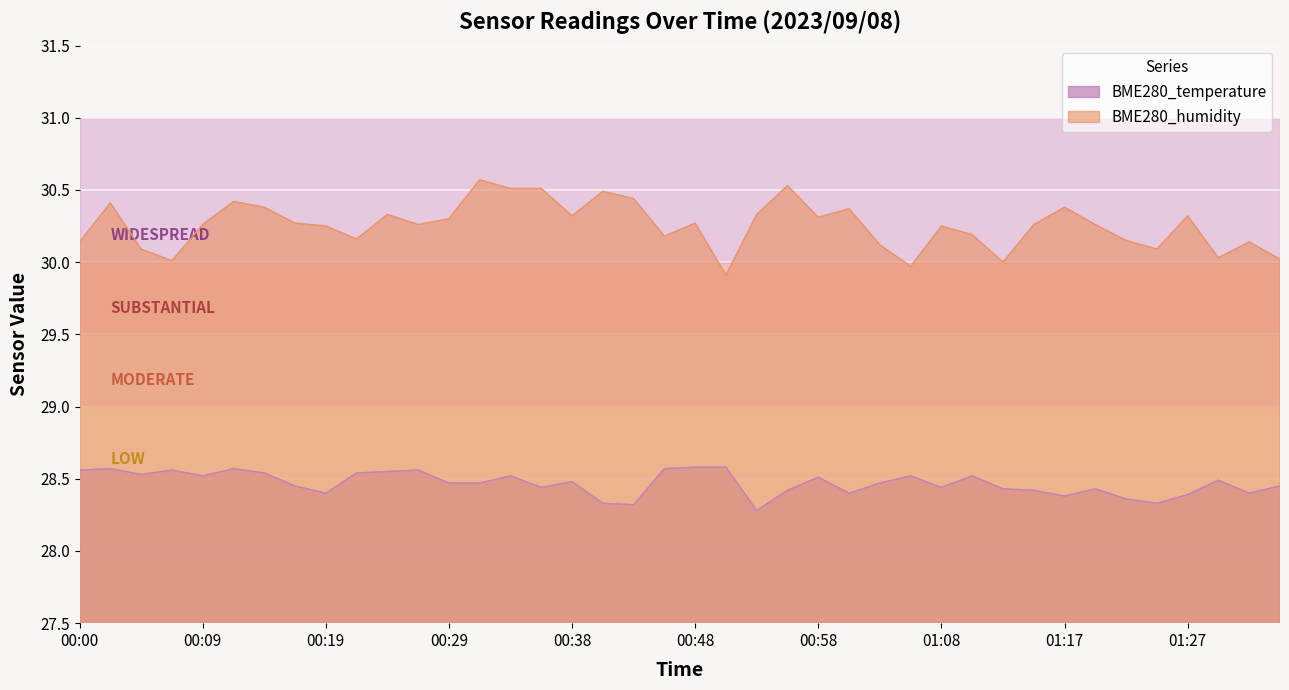

What is the approximate value of BME280_humidity at 01:00?

30.4